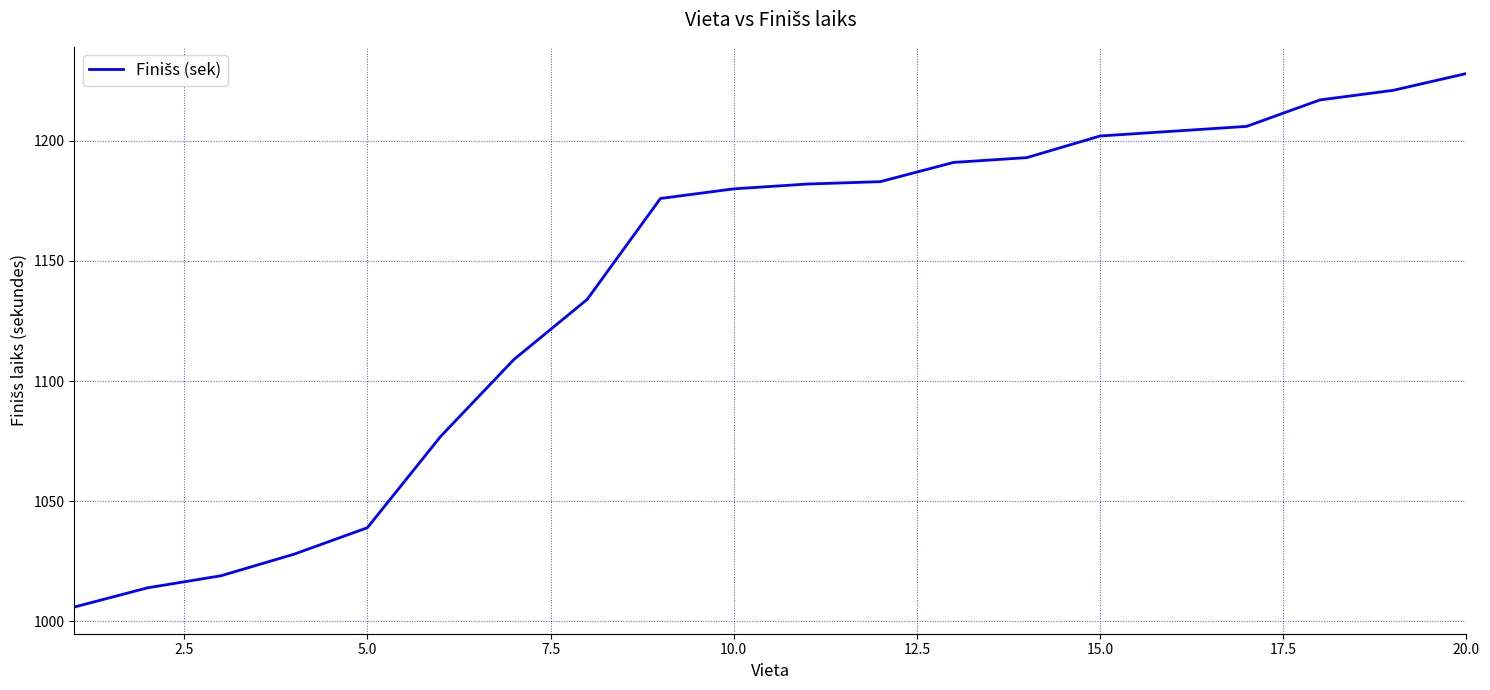

Reading right to left, list all the values displayed in this chart.

1228	1221	1217	1206	1204	1202	1193	1191	1183	1182	1180	1176	1134	1109	1077	1039	1028	1019	1014	1006